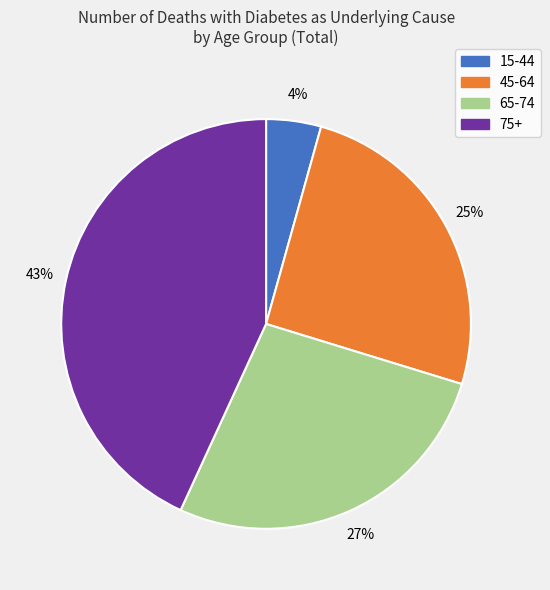

Do 45-64 and 75+ together represent more than half of the pie?

Yes